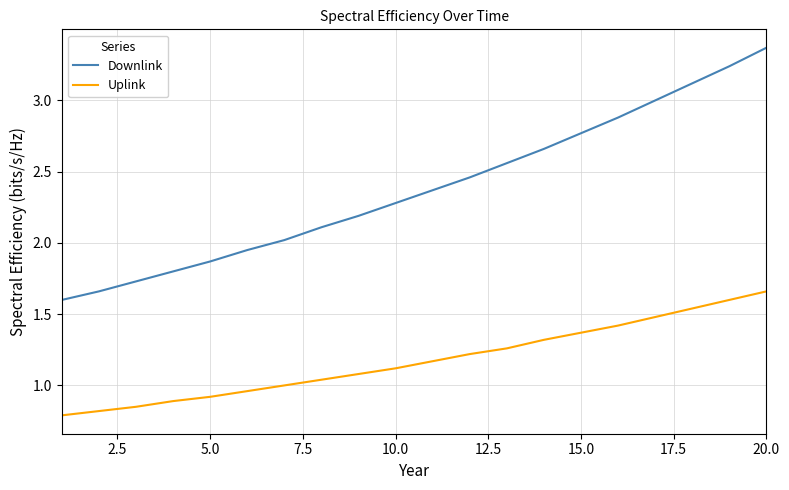

Which series has the widest spread of values?

Downlink